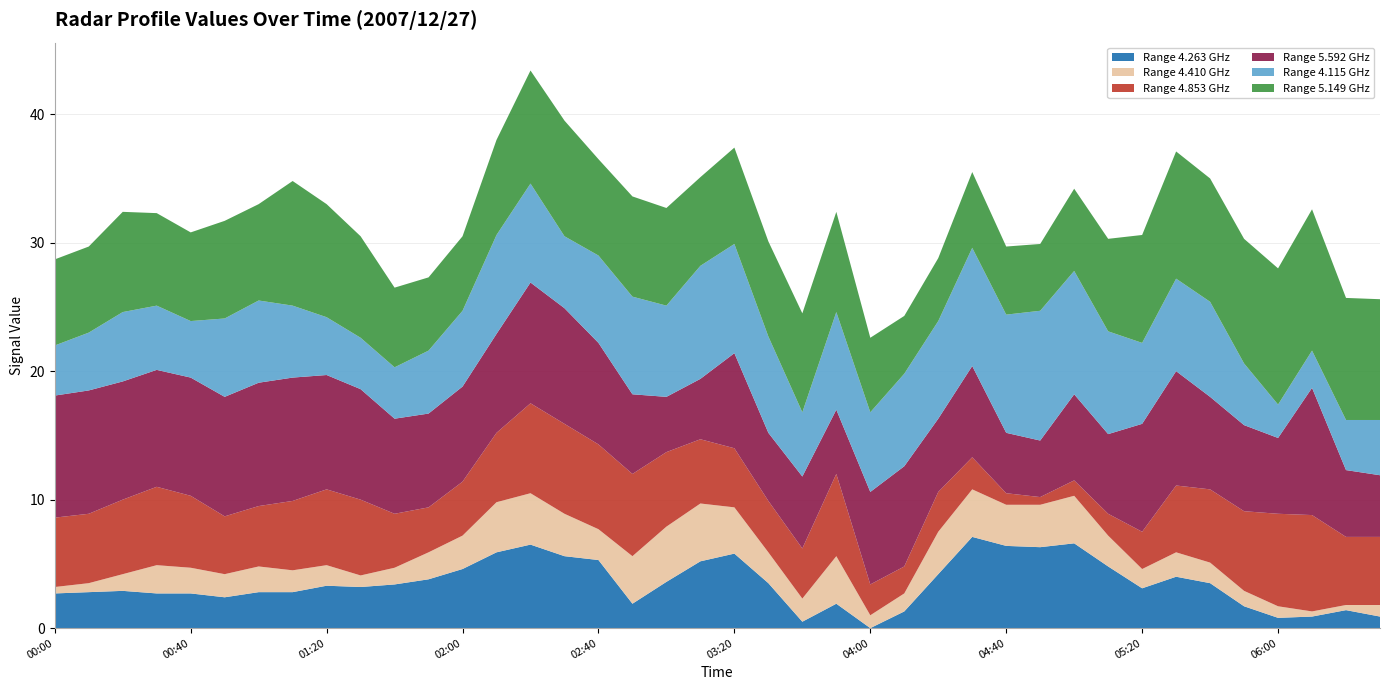

Reading left to right, transcribe all the data shown in this chart.

4.263: 2.7	2.8	2.9	2.7	2.7	2.4	2.8	2.8	3.3	3.2	3.4	3.8	4.6	5.9	6.5	5.6	5.3	1.9	3.6	5.2	5.8	3.5	0.5	1.9	0.0	1.3	4.2	7.1	6.4	6.3	6.6	4.8	3.1	4.0	3.5	1.7	0.8	0.9	1.4	0.9
4.410: 0.5	0.7	1.3	2.2	2.0	1.8	2.0	1.7	1.6	0.9	1.3	2.1	2.6	3.9	4.0	3.3	2.4	3.7	4.3	4.5	3.6	2.4	1.8	3.7	1.0	1.4	3.3	3.7	3.2	3.3	3.7	2.4	1.5	1.9	1.6	1.2	0.9	0.4	0.4	0.9
4.853: 5.4	5.4	5.8	6.1	5.6	4.5	4.7	5.4	5.9	5.9	4.2	3.5	4.2	5.4	7.0	7.0	6.6	6.4	5.8	5.0	4.6	4.0	3.9	6.4	2.4	2.1	3.1	2.5	0.9	0.6	1.2	1.7	2.9	5.2	5.7	6.2	7.2	7.5	5.3	5.3
5.592: 9.5	9.6	9.2	9.1	9.2	9.3	9.6	9.6	8.9	8.6	7.4	7.3	7.4	7.7	9.4	9.0	7.9	6.2	4.3	4.7	7.4	5.3	5.6	5.0	7.2	7.8	5.7	7.1	4.7	4.4	6.7	6.2	8.4	8.9	7.2	6.7	5.9	9.9	5.2	4.8
4.115: 3.9	4.5	5.4	5.0	4.4	6.1	6.4	5.6	4.5	4.0	4.0	4.9	5.9	7.7	7.7	5.6	6.8	7.6	7.1	8.8	8.5	7.5	5.0	7.6	6.2	7.2	7.6	9.2	9.2	10.1	9.6	8.0	6.3	7.2	7.4	4.8	2.6	2.9	3.9	4.3
5.149: 6.7	6.7	7.8	7.2	6.9	7.6	7.5	9.7	8.8	7.9	6.2	5.7	5.8	7.4	8.8	9.0	7.5	7.8	7.6	6.9	7.5	7.4	7.7	7.8	5.8	4.5	4.9	5.9	5.3	5.2	6.4	7.2	8.4	9.9	9.6	9.7	10.6	11.0	9.5	9.4